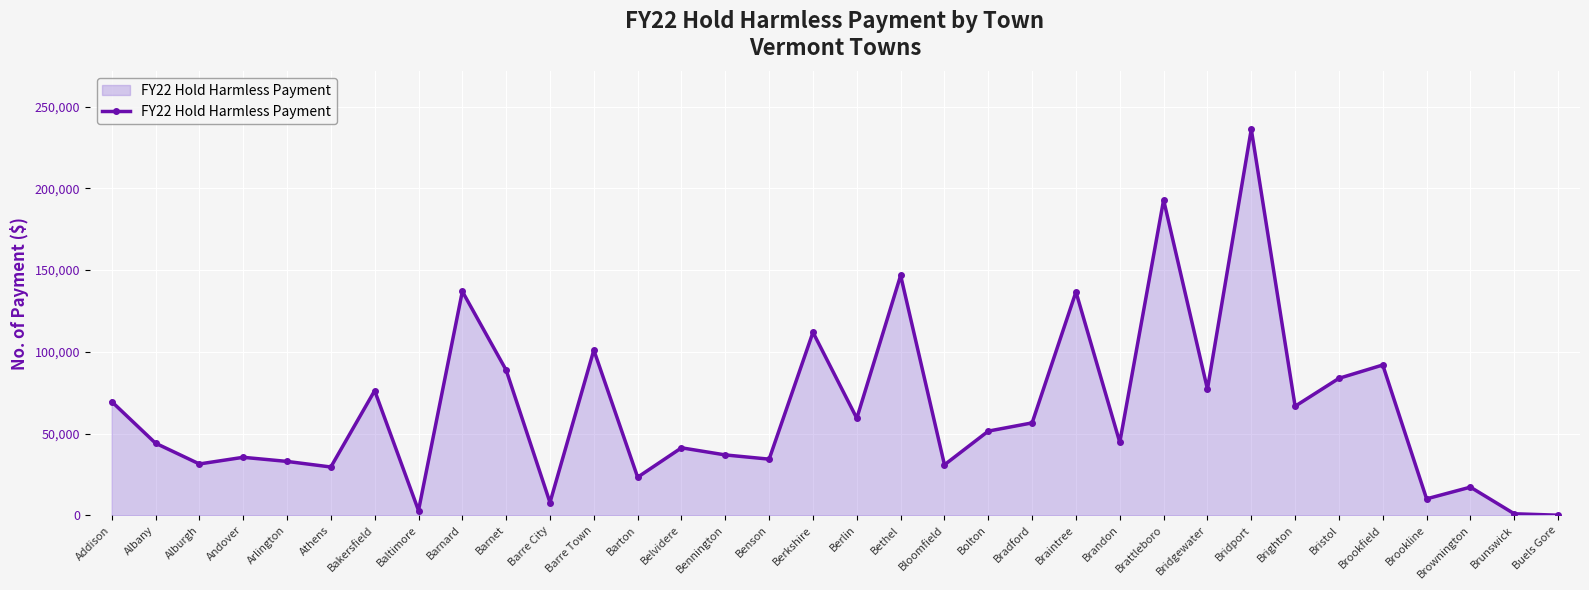

True or false: the data shows 20440 at Brookfield.

False